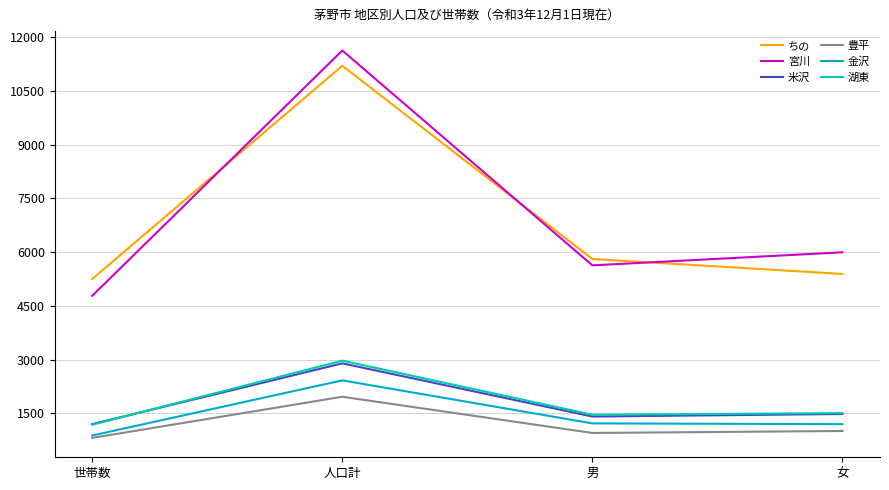

Does the chart display data point markers on the line(s)?

No